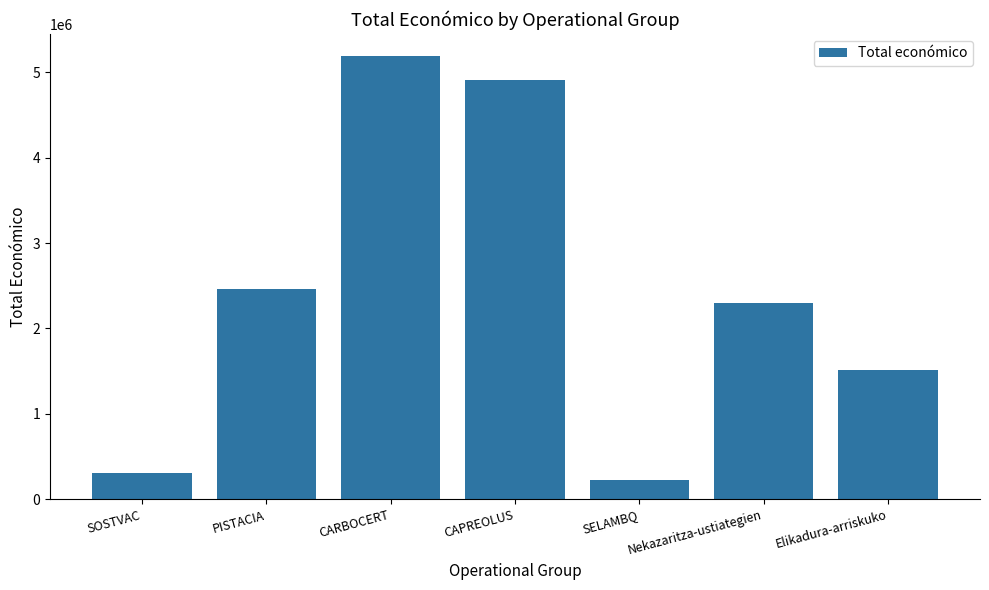

True or false: the data shows 1513726 at Elikadura-arriskuko.

True